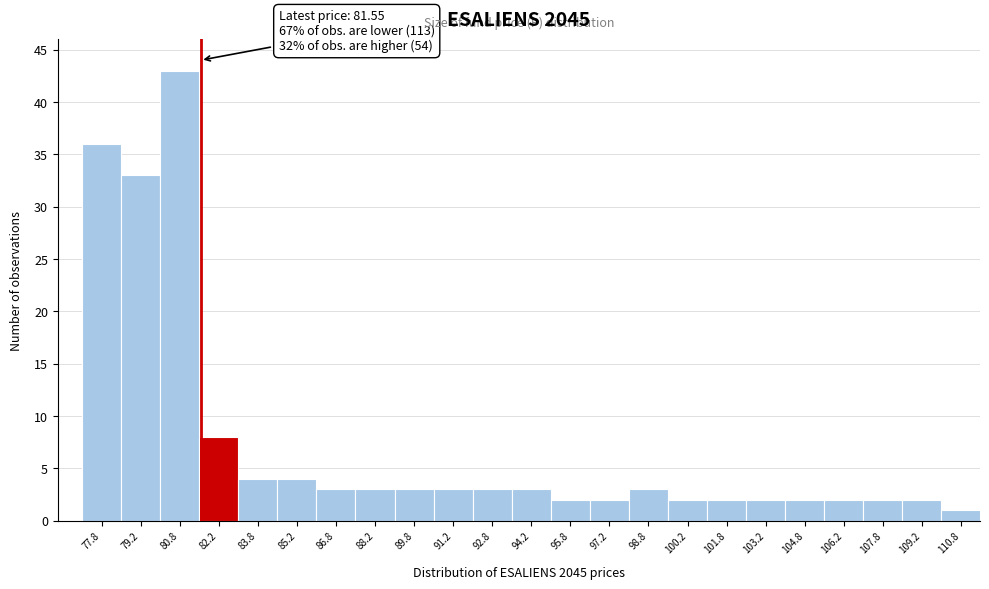

Over which range of the x-axis is the bar tallest?

80.0 to 81.5